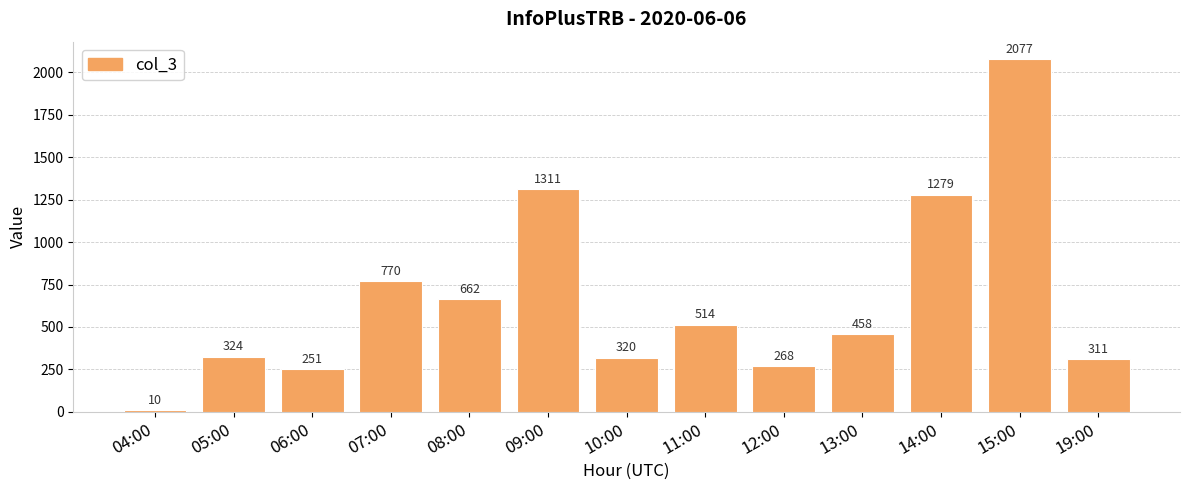

How many series are shown in this chart?

1